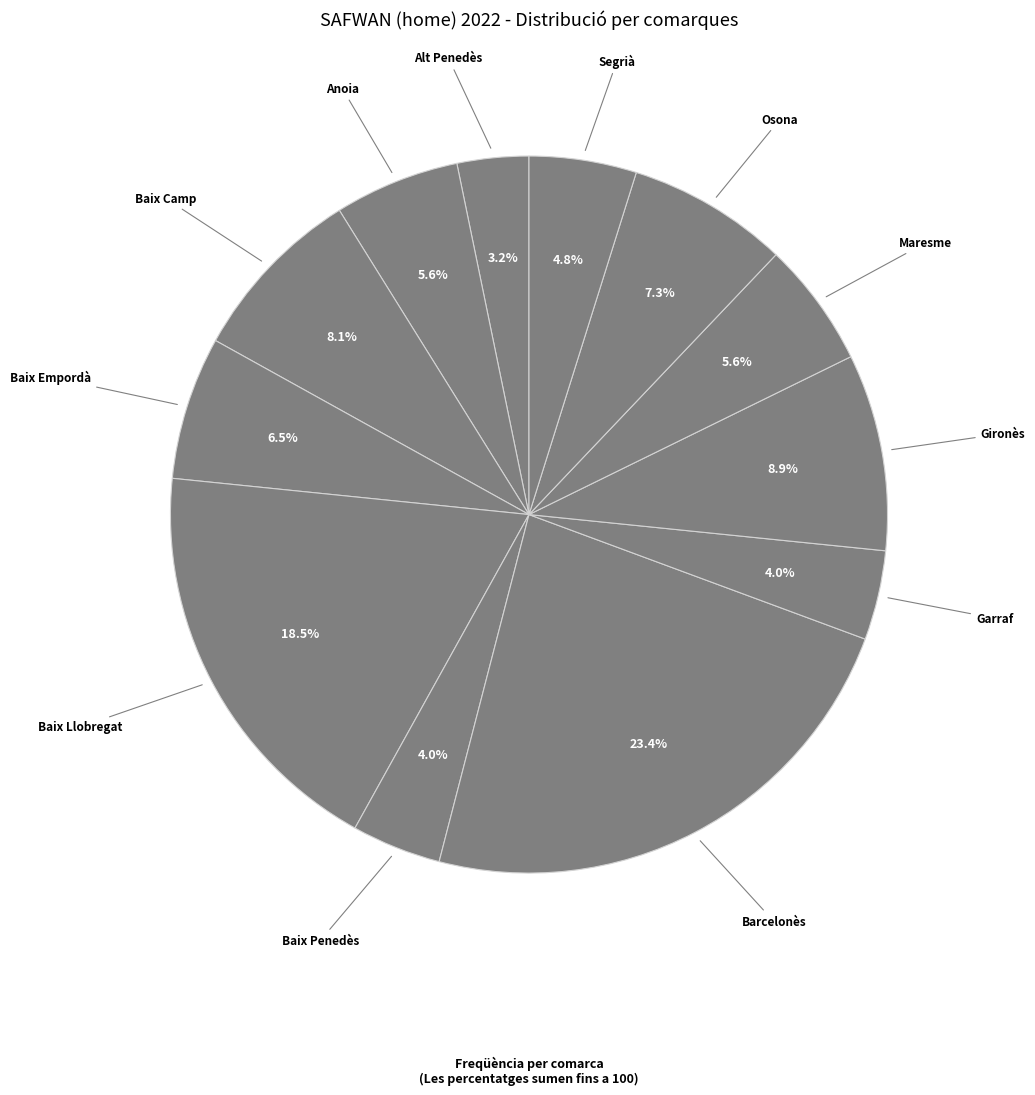

Does any single category account for the majority?

No